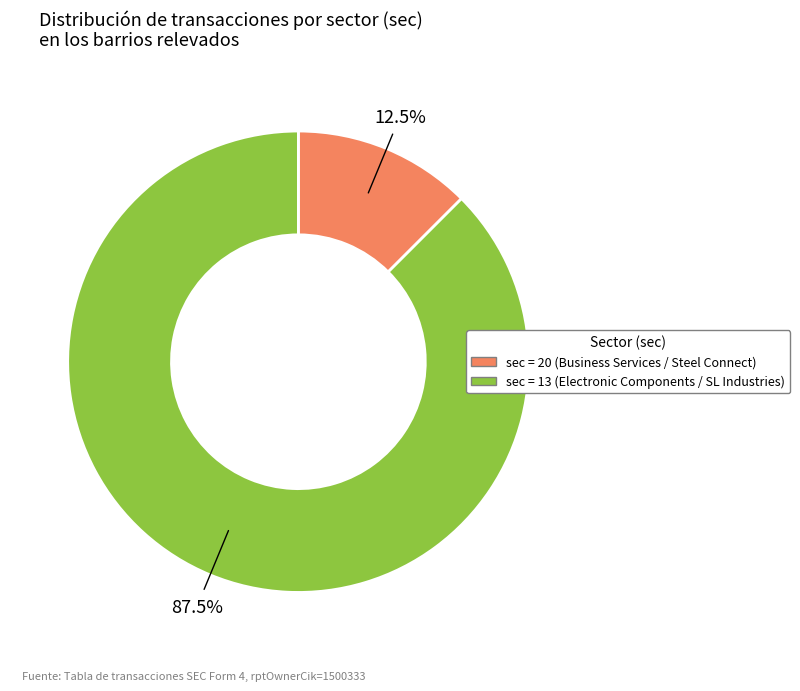

Does any single category account for the majority?

Yes